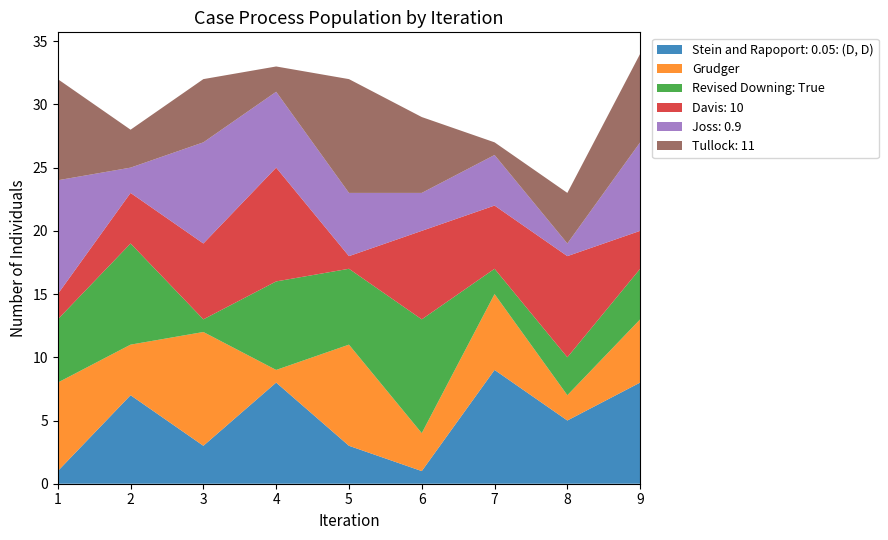

The value of Stein and Rapoport: 0.05: (D, D) at 9 is 2. True or false?

False